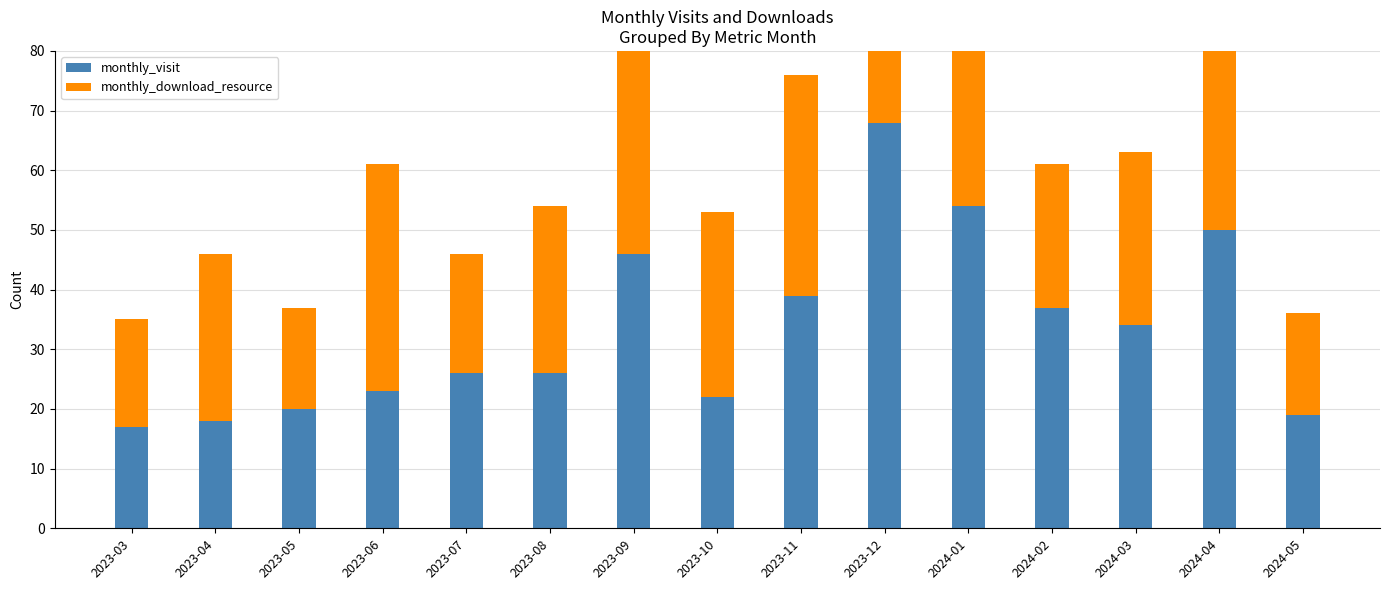

Reading right to left, extract all data points from this chart.

monthly_visit: 2024-05=19	2024-04=50	2024-03=34	2024-02=37	2024-01=54	2023-12=68	2023-11=39	2023-10=22	2023-09=46	2023-08=26	2023-07=26	2023-06=23	2023-05=20	2023-04=18	2023-03=17
monthly_download_resource: 2024-05=17	2024-04=34	2024-03=29	2024-02=24	2024-01=26	2023-12=67	2023-11=37	2023-10=31	2023-09=53	2023-08=28	2023-07=20	2023-06=38	2023-05=17	2023-04=28	2023-03=18